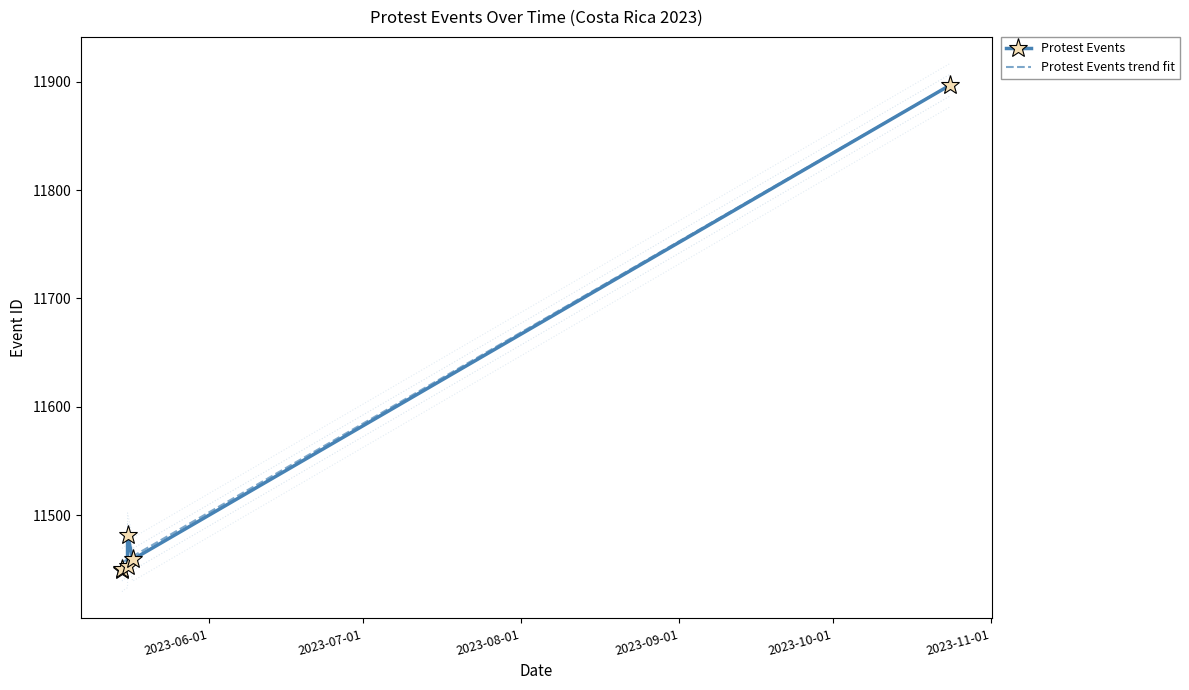

Reading right to left, transcribe all the data shown in this chart.

2023-10-24=11897	2023-05-16=11459	2023-05-17=11482	2023-05-16=11453	2023-05-15=11450	2023-05-15=11449